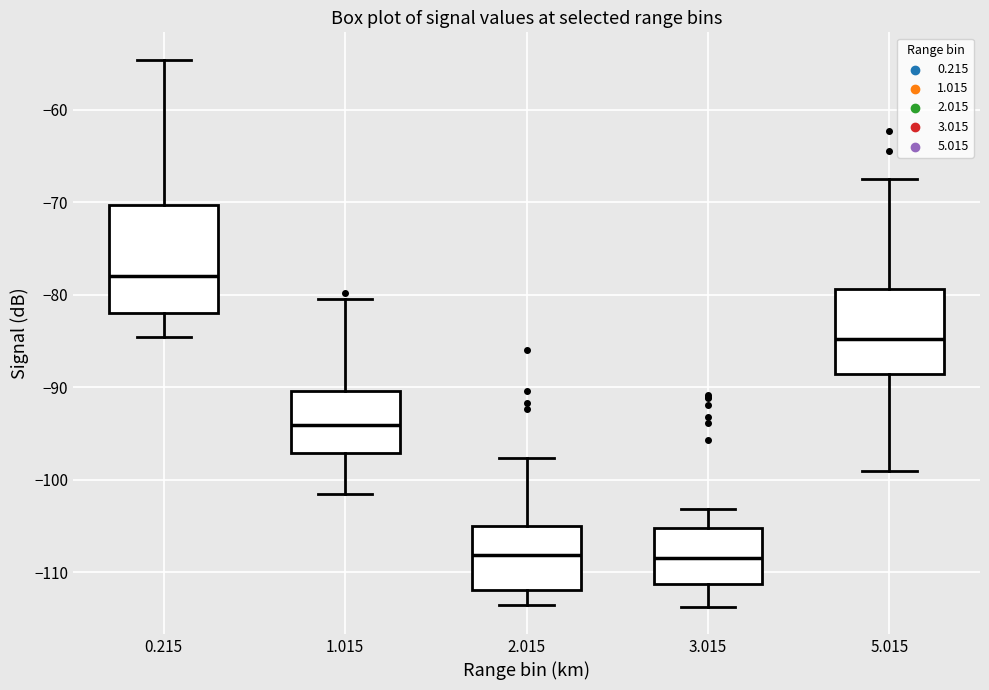

Which box is the tallest, from its lower edge to its upper edge?

0.215